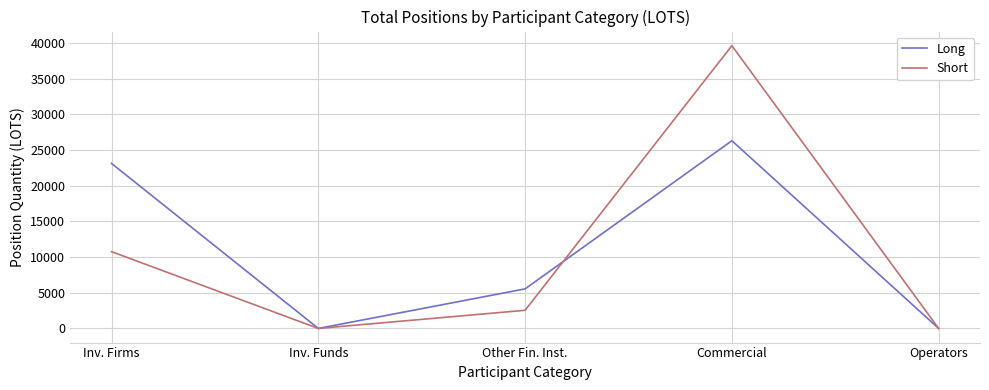

Which category has the highest value across all series?

Commercial